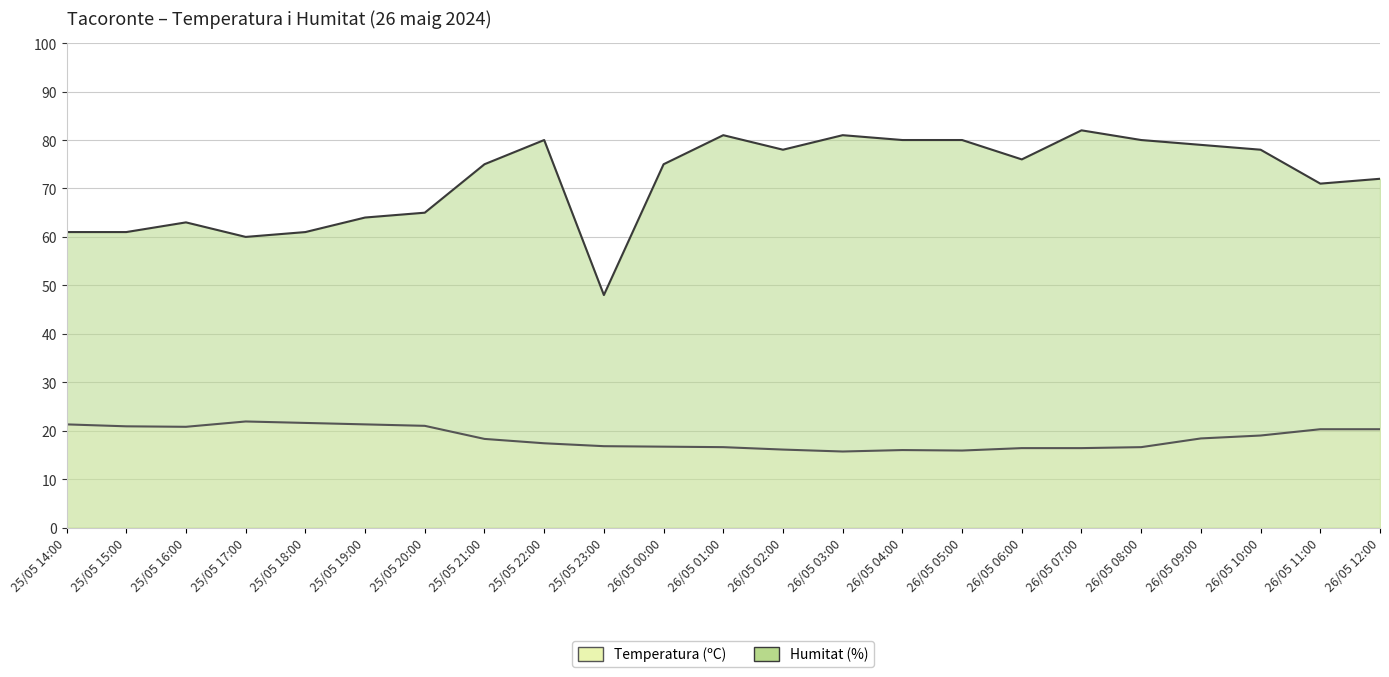

True or false: Temperatura (ºC) and Humitat (%) cross at least once.

False